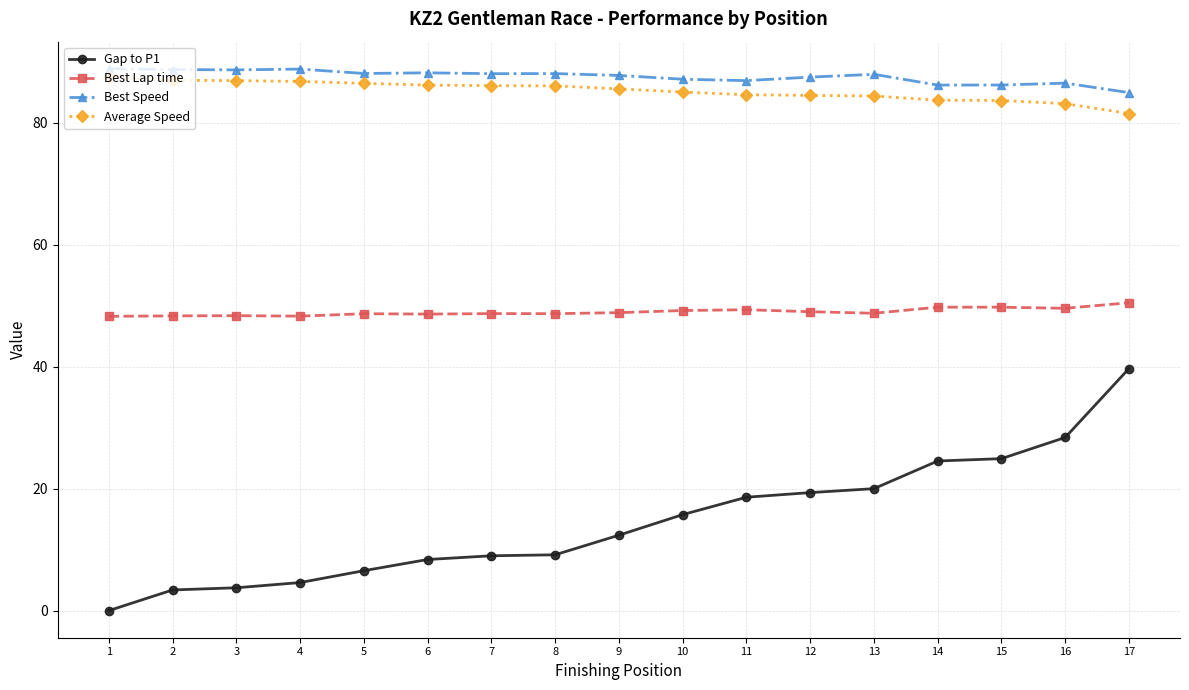

At which category is the sum across all series the highest?

17